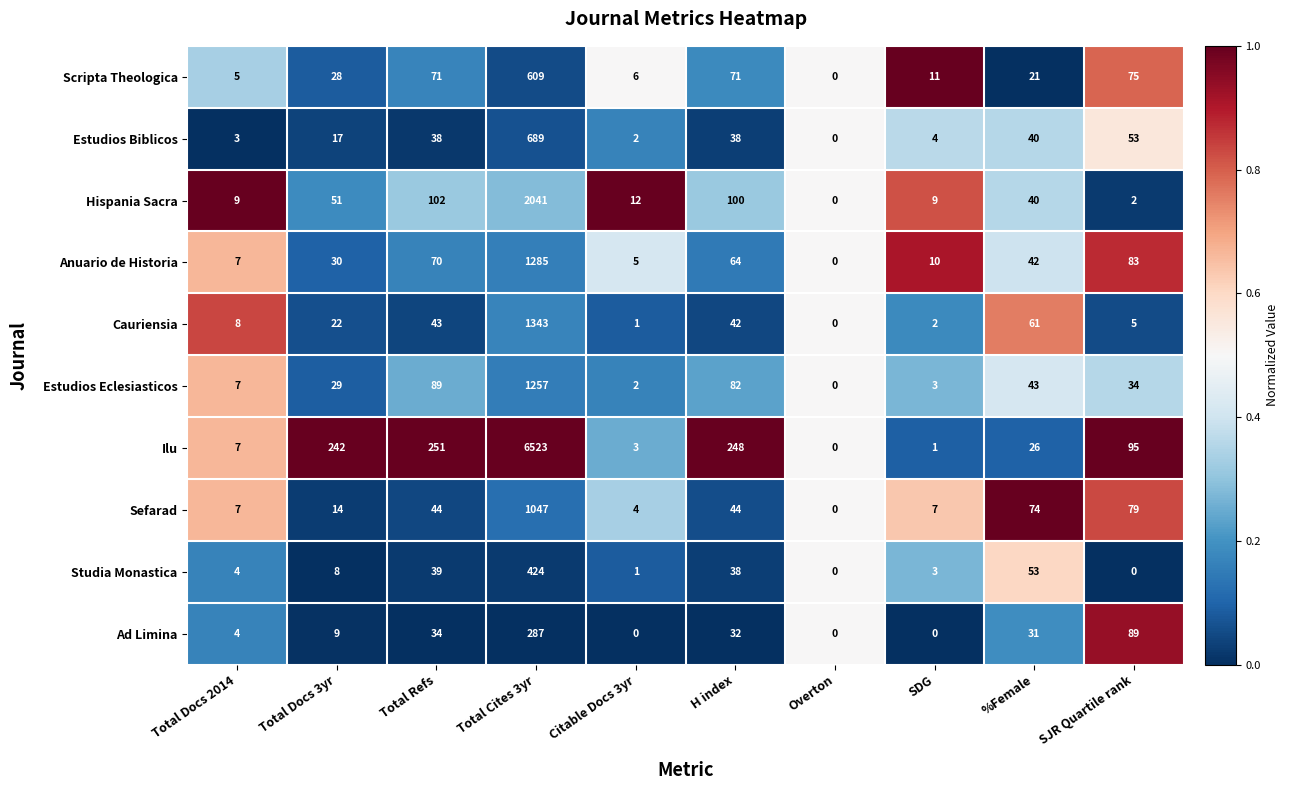

Read the Studia Monastica value at H index, to the nearest 50.

50